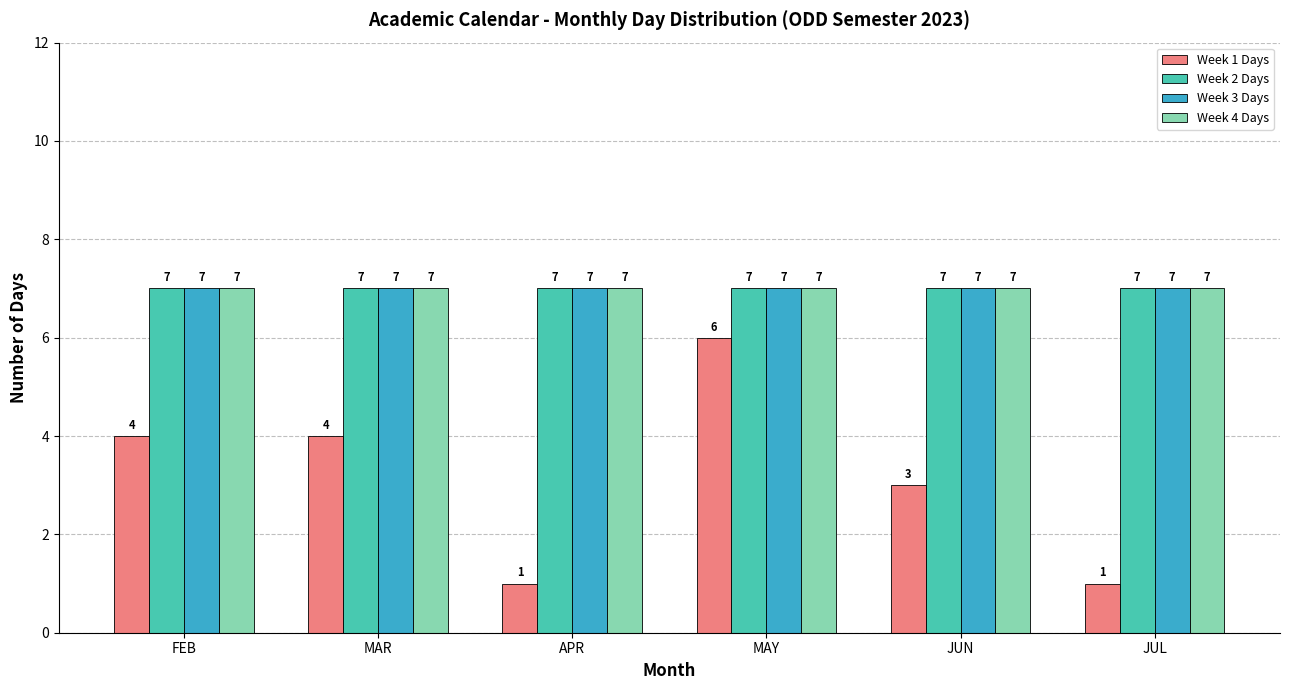

Reading left to right, extract all data points from this chart.

Week 1 Days: FEB=4	MAR=4	APR=1	MAY=6	JUN=3	JUL=1
Week 2 Days: FEB=7	MAR=7	APR=7	MAY=7	JUN=7	JUL=7
Week 3 Days: FEB=7	MAR=7	APR=7	MAY=7	JUN=7	JUL=7
Week 4 Days: FEB=7	MAR=7	APR=7	MAY=7	JUN=7	JUL=7